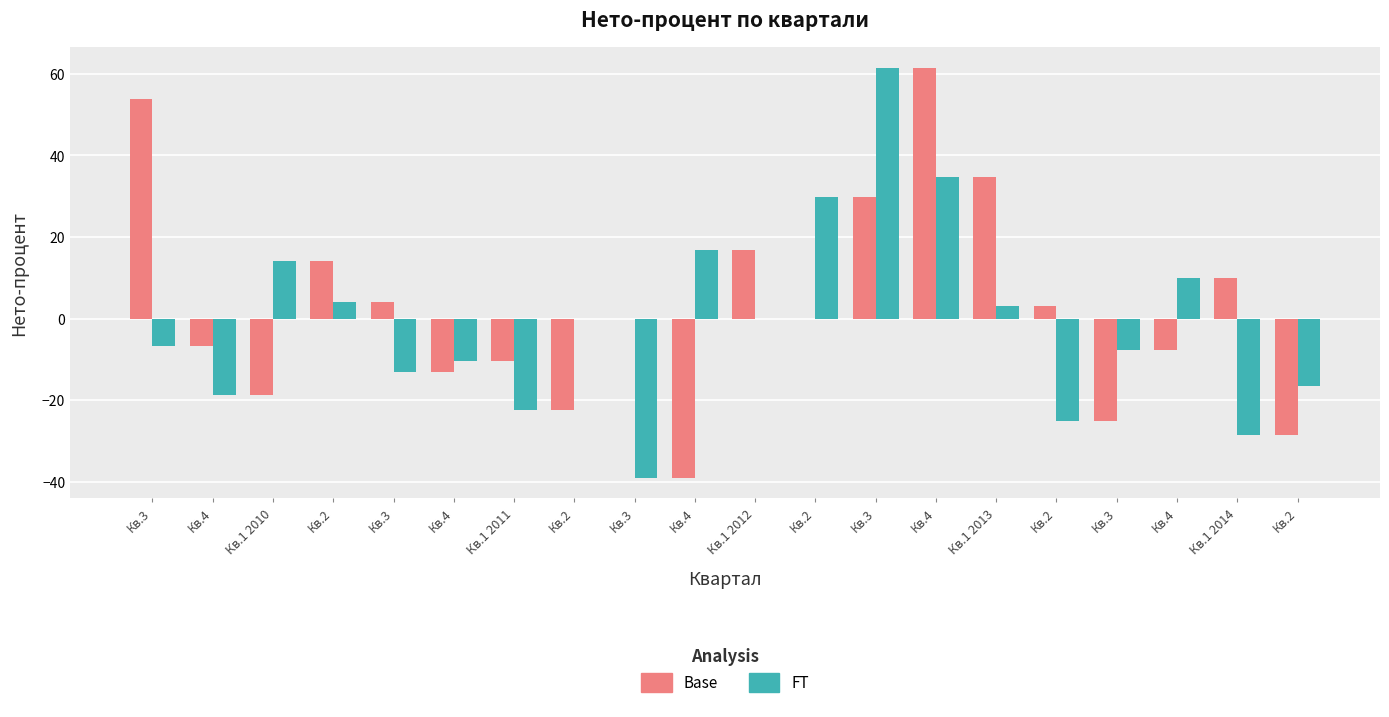

Reading left to right, list all the values displayed in this chart.

Base: 53.8	-6.7	-18.7	14.1	4.1	-13.1	-10.3	-22.4	0.0	-39.0	16.9	0.0	29.9	61.5	34.7	3.1	-25.1	-7.6	9.9	-28.6
FT: -6.7	-18.7	14.1	4.1	-13.1	-10.3	-22.4	0.0	-39.0	16.9	0.0	29.9	61.5	34.7	3.1	-25.1	-7.6	9.9	-28.6	-16.6